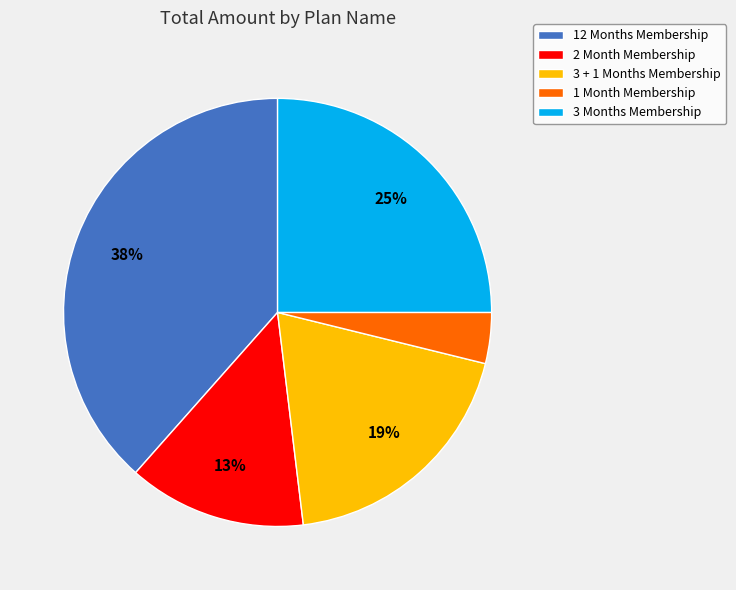

The 1 Month Membership slice represents 9% of the pie. True or false?

False